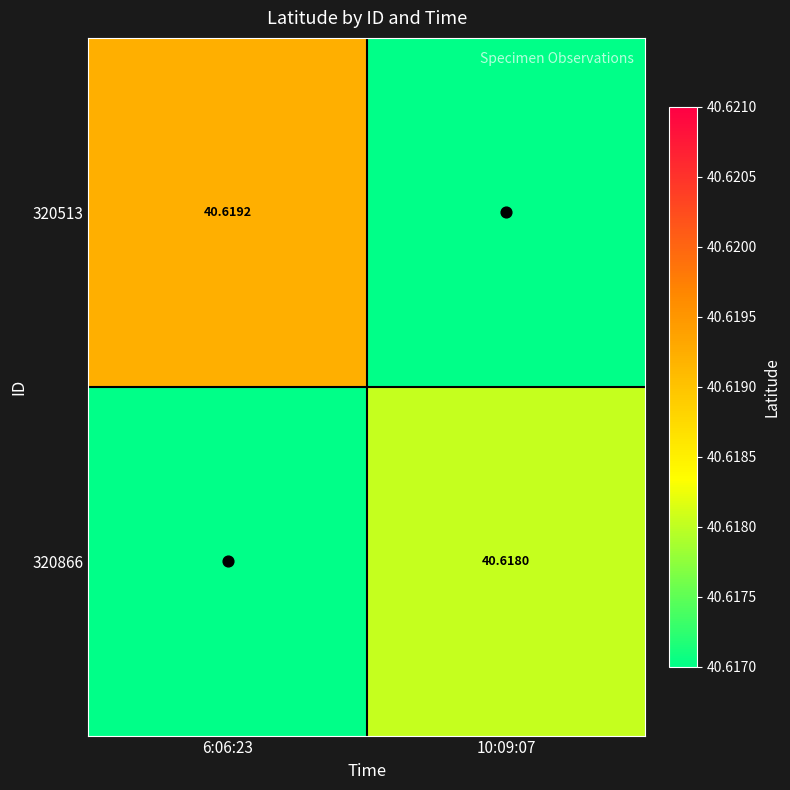

The value of 320513 at 10:09:07 is 40.6. True or false?

True